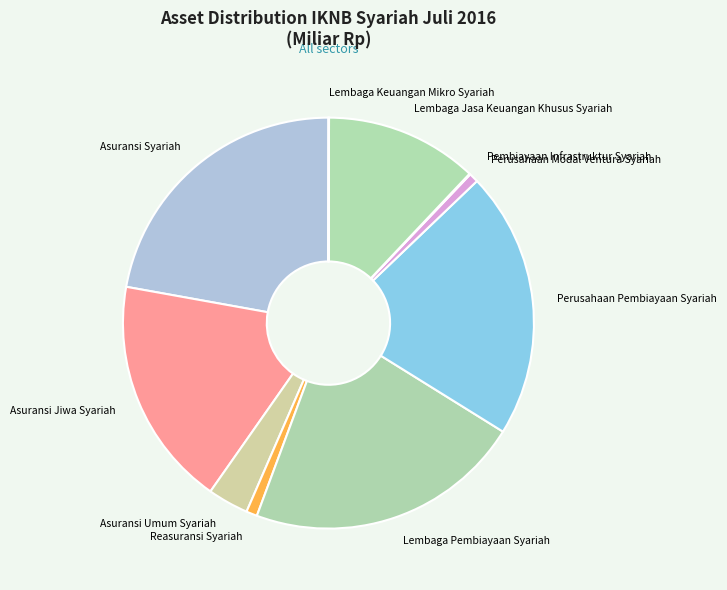

True or false: Asuransi Umum Syariah accounts for 3% of the total.

True